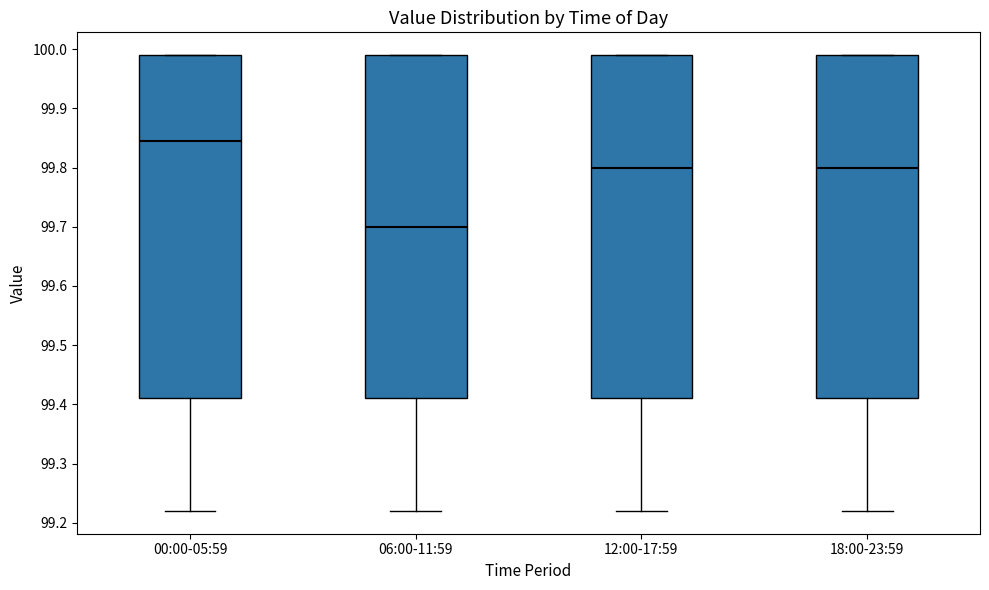

Where is the lower edge of the box for 06:00-11:59 on the y-axis? The values are not printed on the chart, so give them approximately, as read against the axis.

99.41